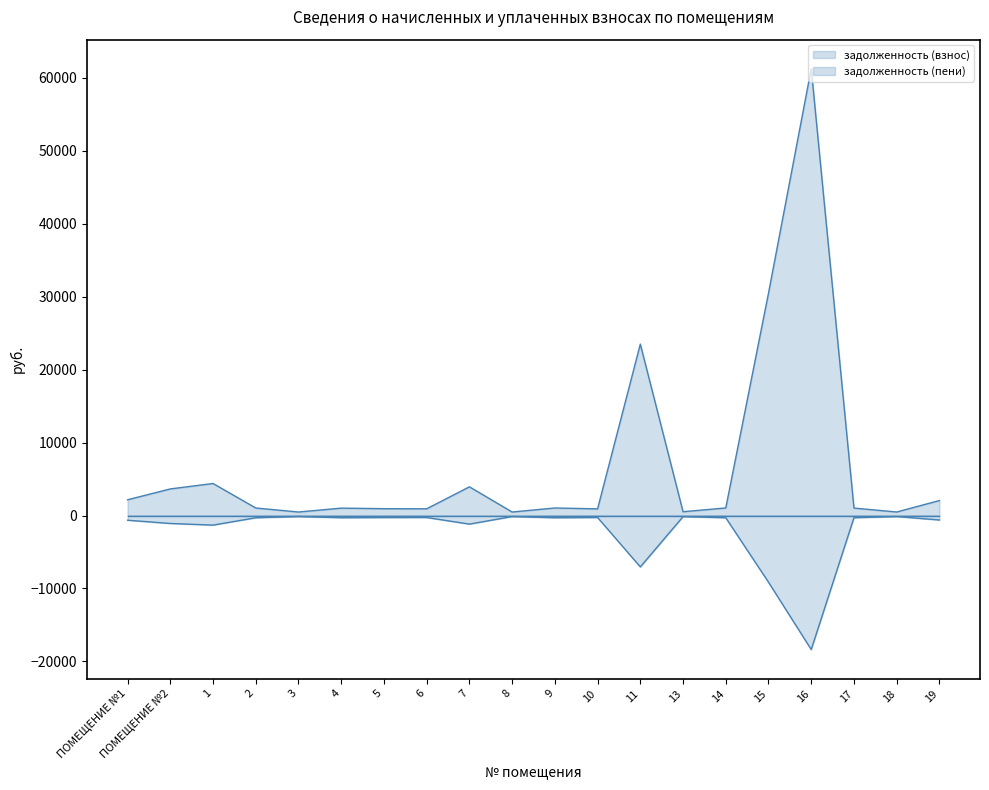

Rank the categories by задолженность (пени) value from lowest to highest.

16, 15, 11, 1, 7, ПОМЕЩЕНИЕ №2, ПОМЕЩЕНИЕ №1, 19, 14, 9, 2, 17, 4, 5, 6, 10, 13, 18, 8, 3